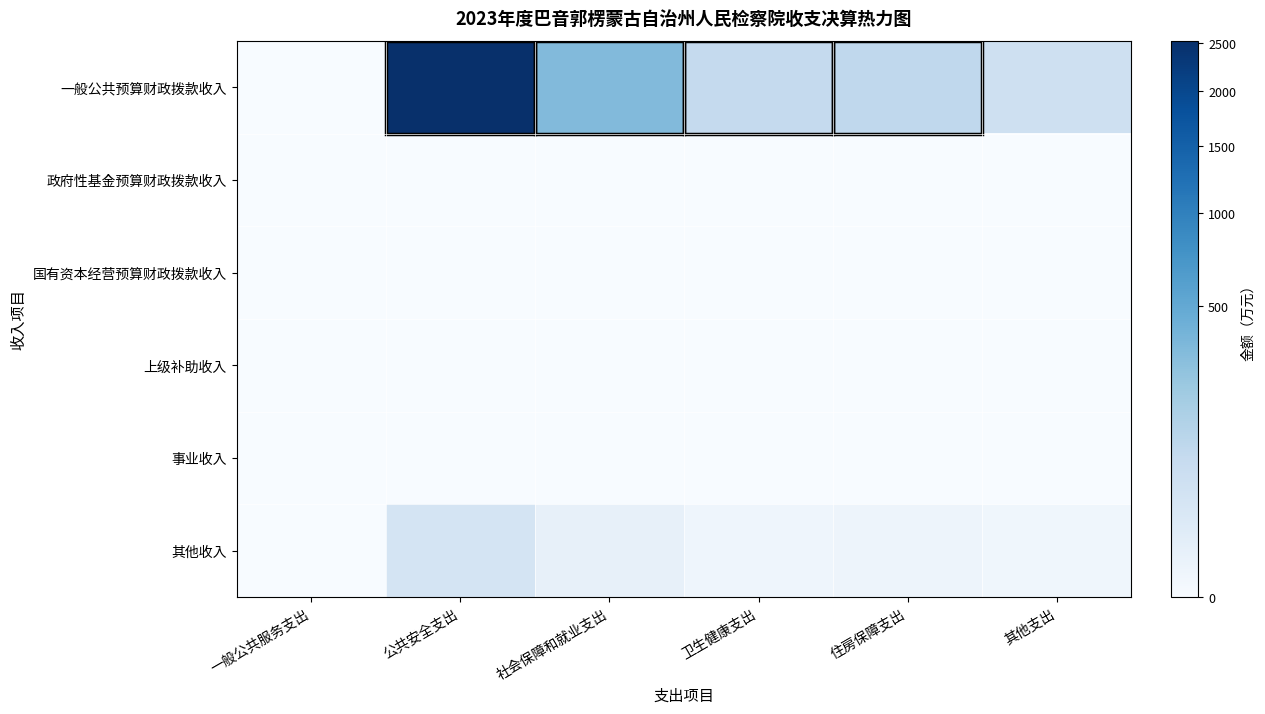

What is the total value across all series at 卫生健康支出?

82.7